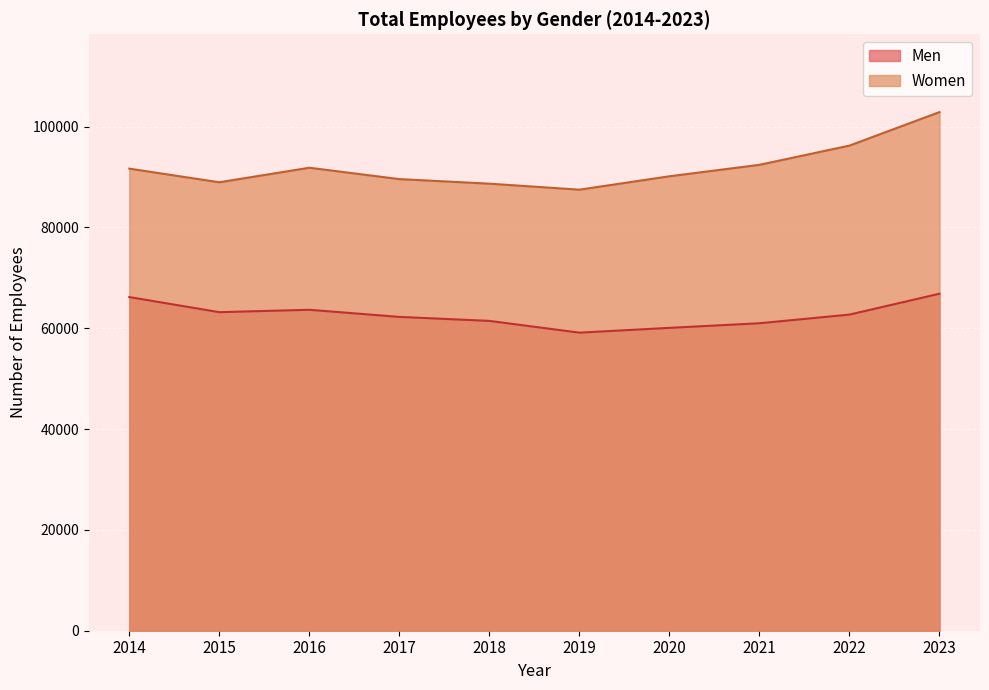

Is the value of Women at 2014 greater than the value of Men at 2022?

Yes